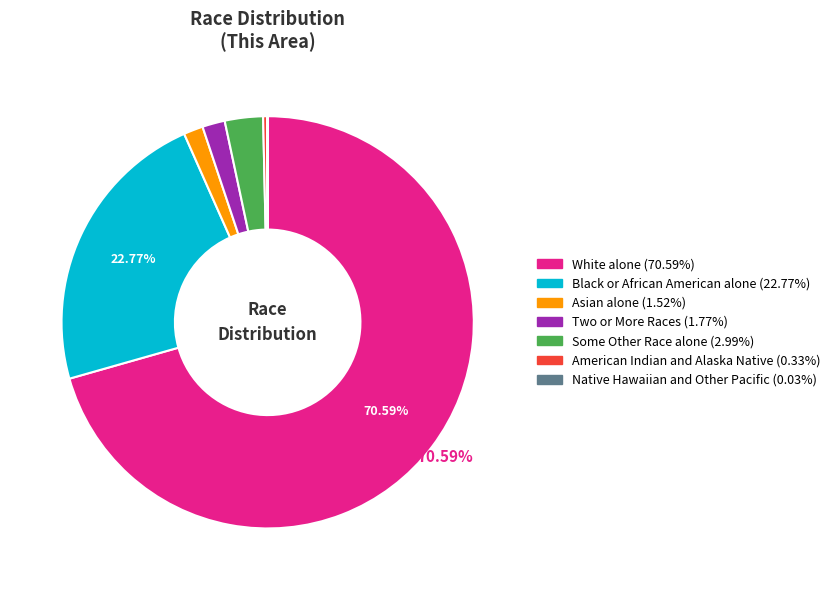

Does any single category account for the majority?

Yes